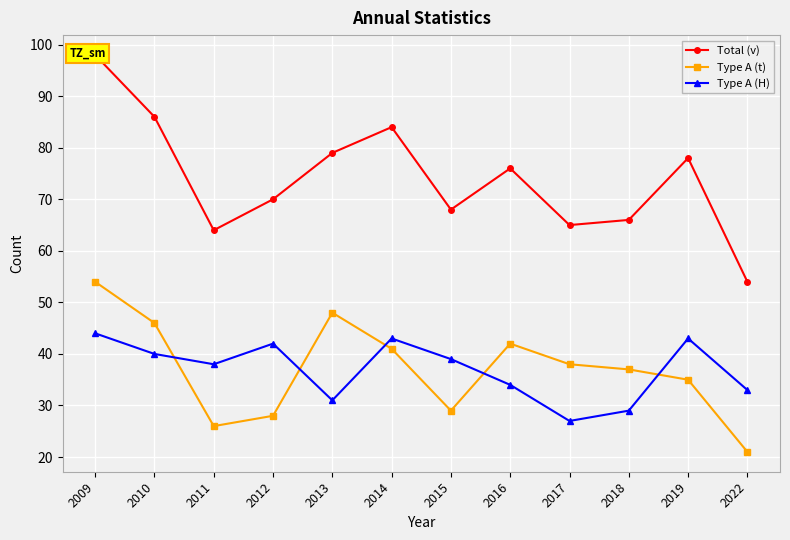

How many values in the Type A (t) series are below 38?

6